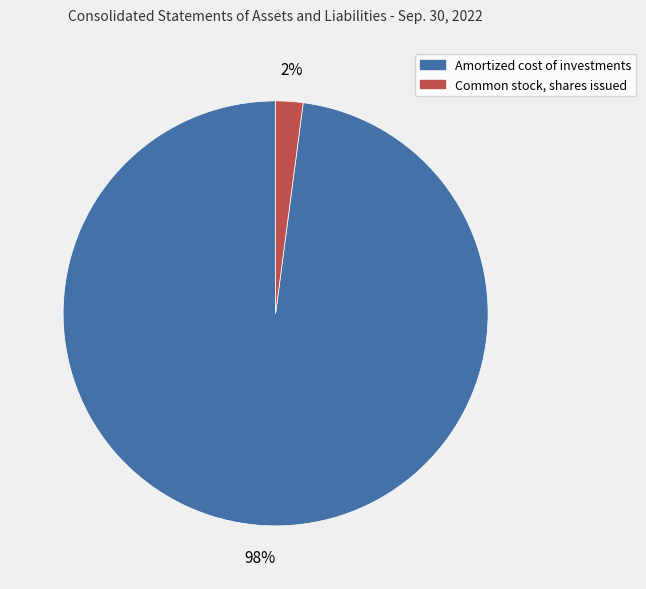

To the nearest percent, what percentage of the pie is Amortized cost of investments?

98%